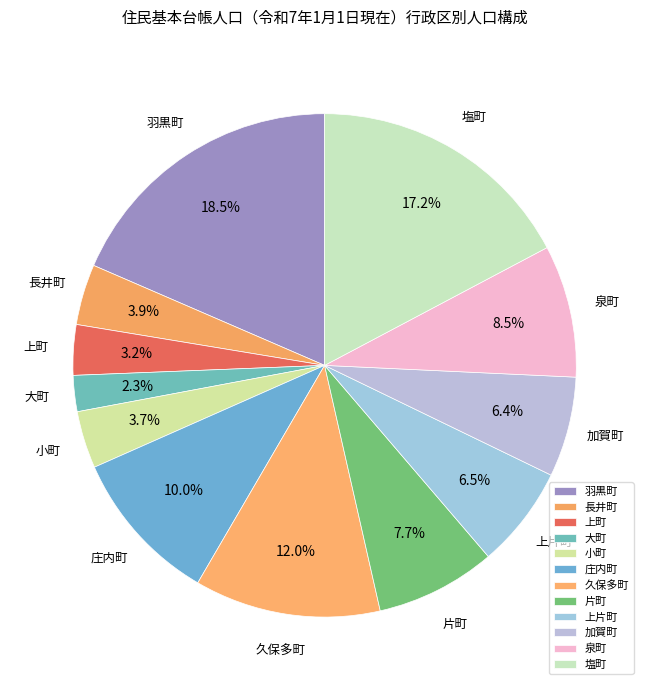

Is 羽黒町 the majority of the pie?

No